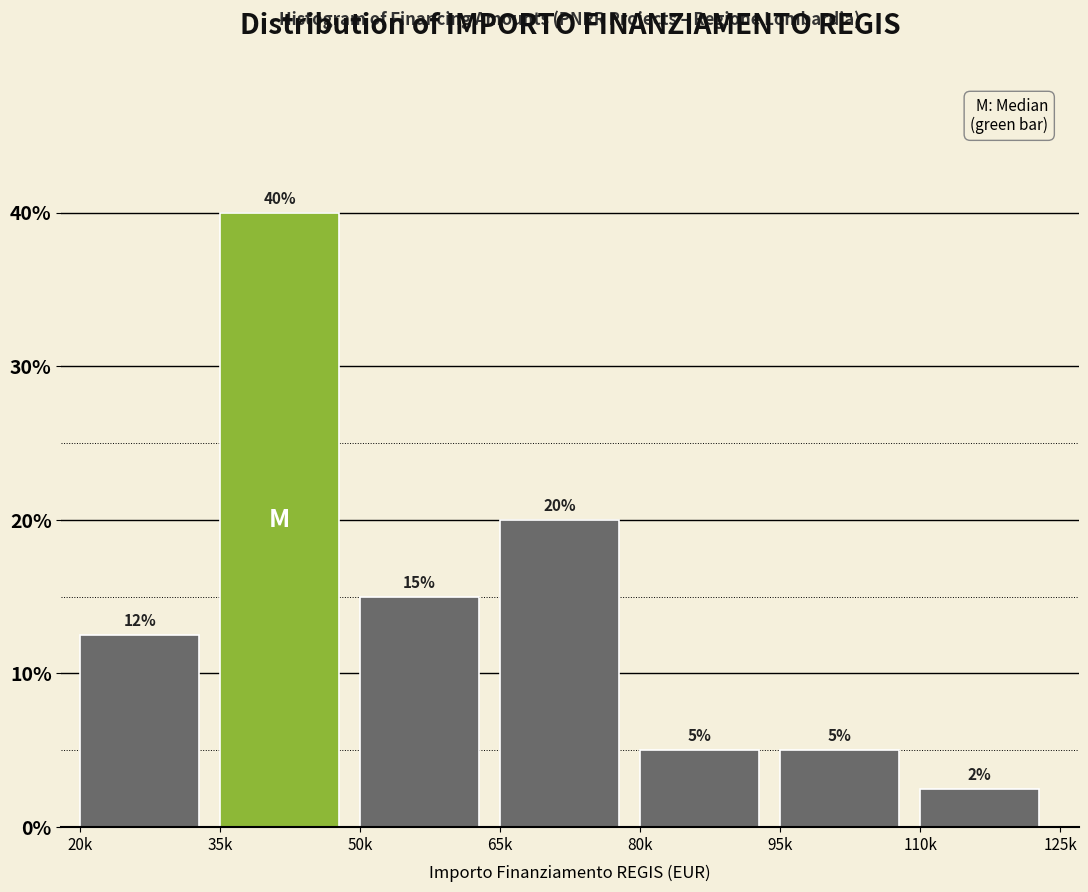

What is the sum of the values at 95k and 35k?

45.0